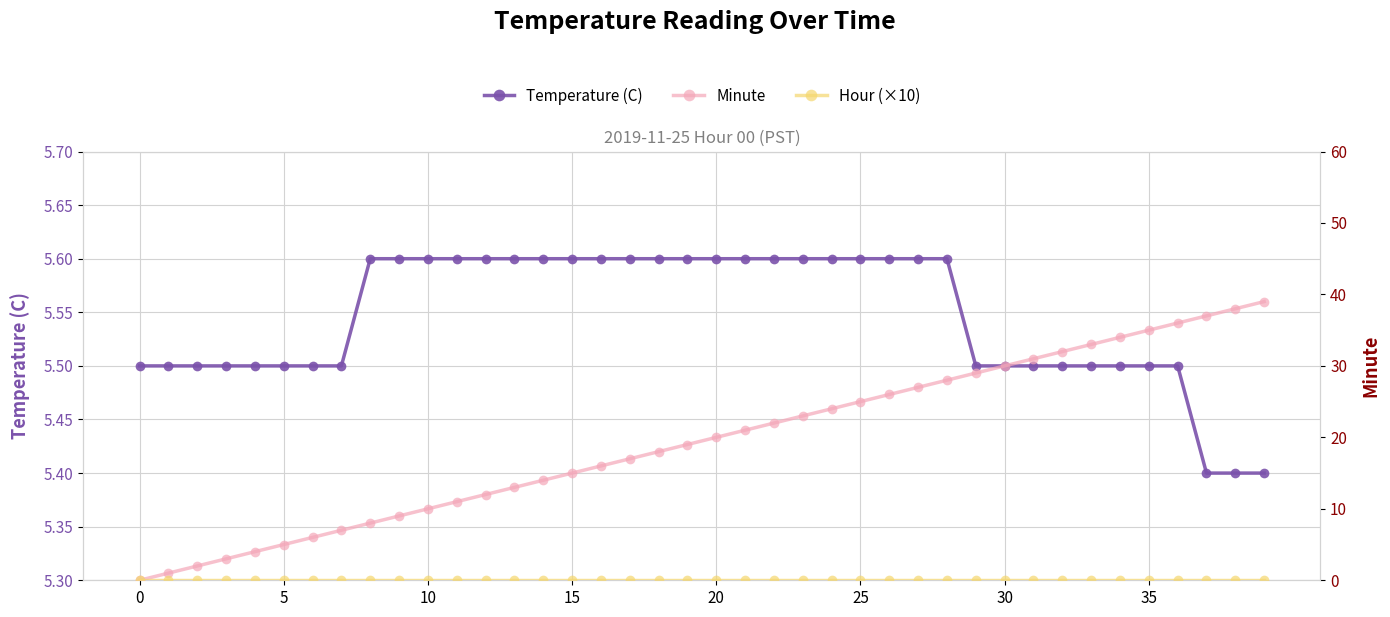

Rank the series at 20 from lowest to highest value.

Hour (×10), Minute, Temperature (C)